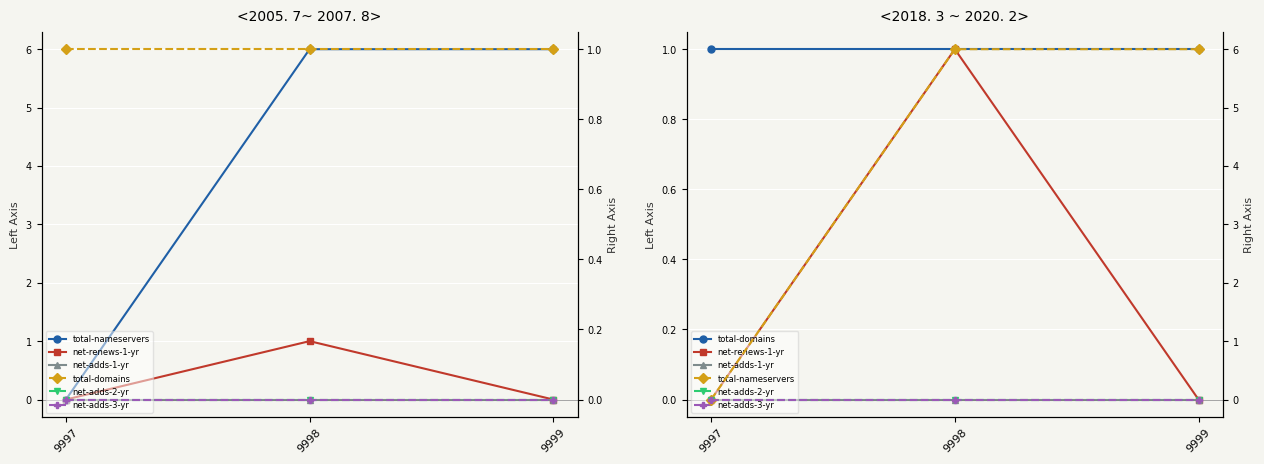

At which category is the sum across all series the highest?

9998